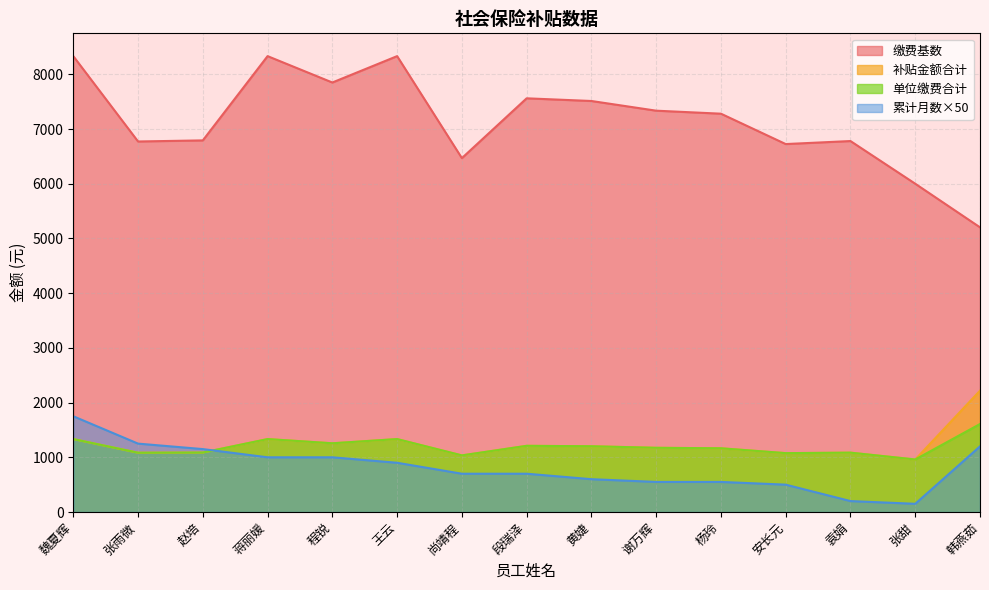

What is the total value across all series at 安长元?

9377.0